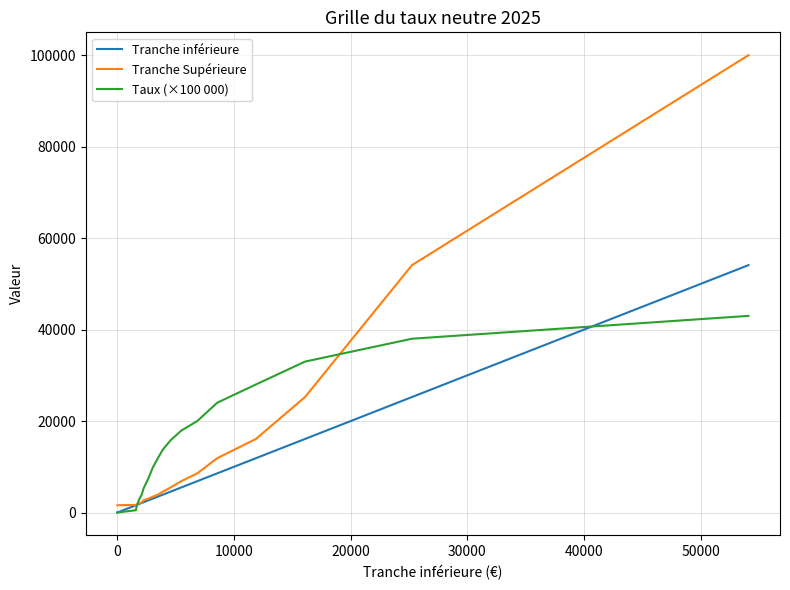

Which series has the largest range (max minus min)?

Tranche Supérieure